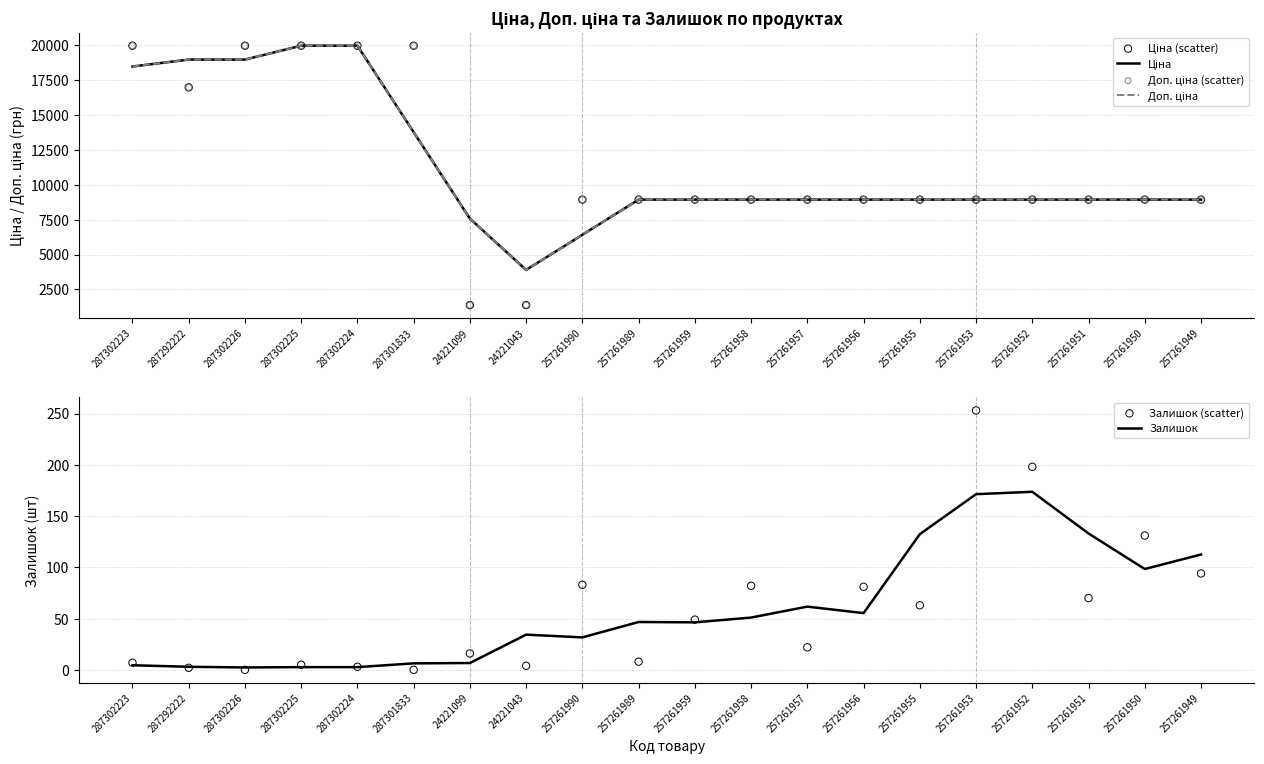

Which series has the largest total across all categories?

Ціна (scatter)